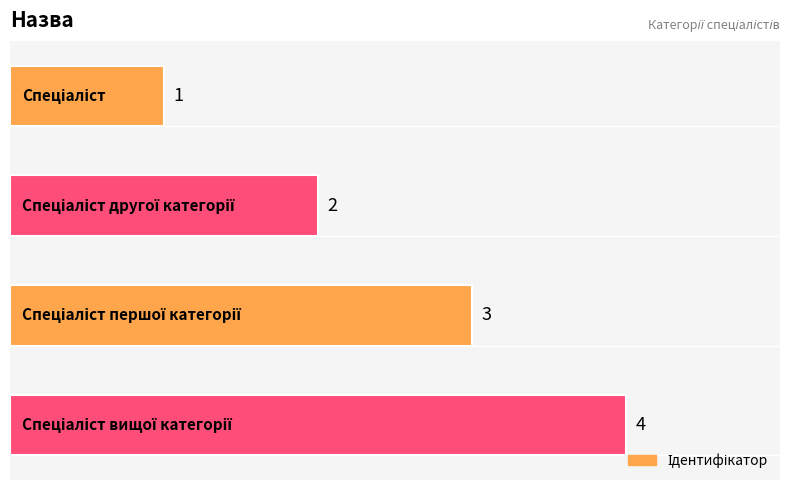

What is the value of the 2nd bar from the top?

2